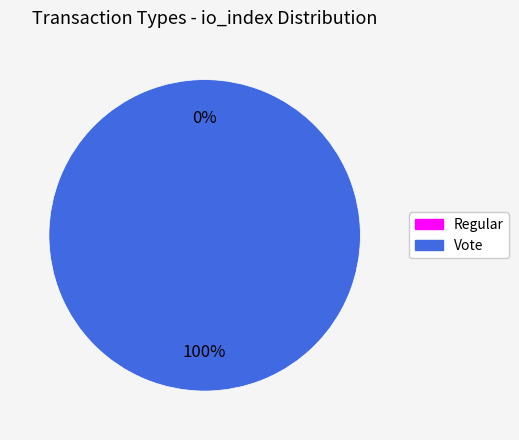

To the nearest percent, what is the difference between the Vote and Regular slice percentages?

100%